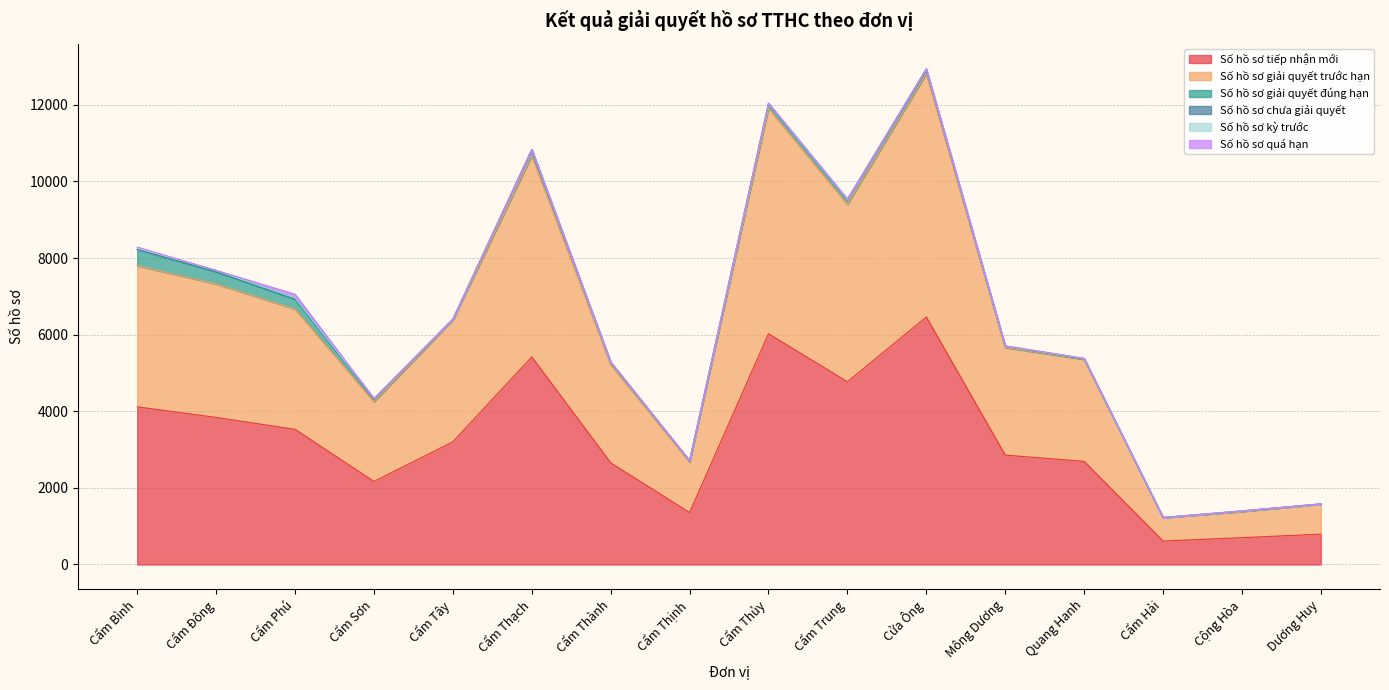

Which series has the largest total across all categories?

Số hồ sơ tiếp nhận mới